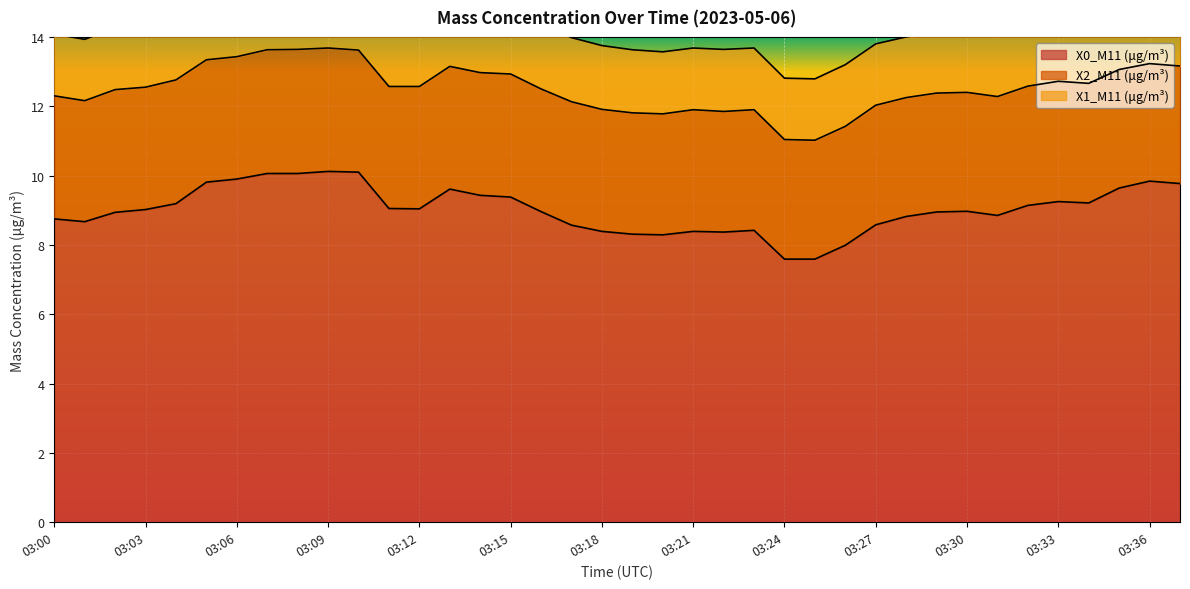

At which label is X0_M11 (μg/m³) closest to 8?

03:26